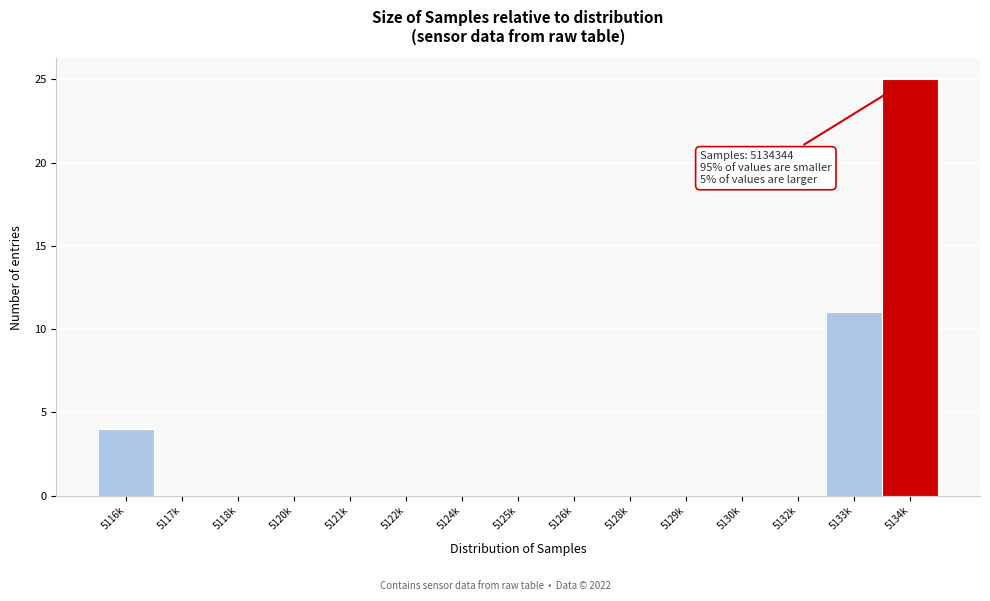

Reading left to right, transcribe all the data shown in this chart.

5116k=4	5117k=0	5118k=0	5120k=0	5121k=0	5122k=0	5124k=0	5125k=0	5126k=0	5128k=0	5129k=0	5130k=0	5132k=0	5133k=11	5134k=25